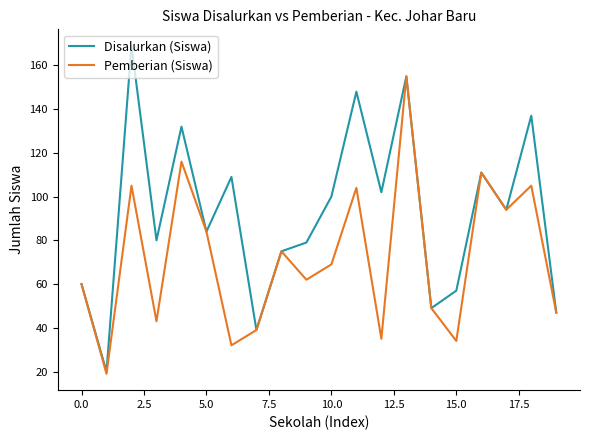

Which series has the largest total across all categories?

Disalurkan (Siswa)